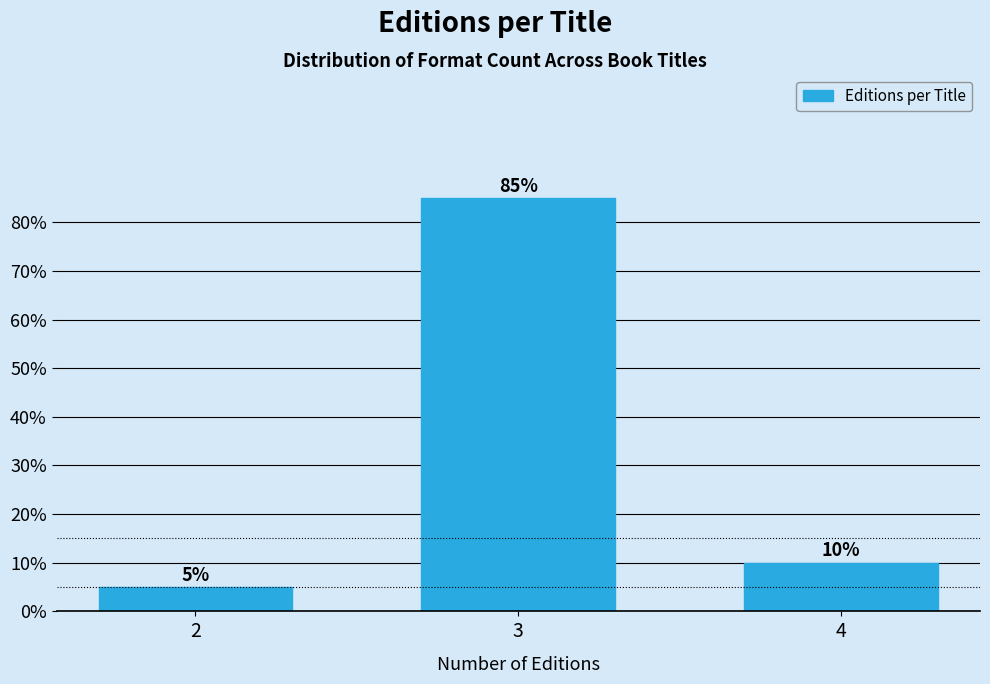

Reading left to right, what are all the values shown in this chart?

2=5	3=85	4=10